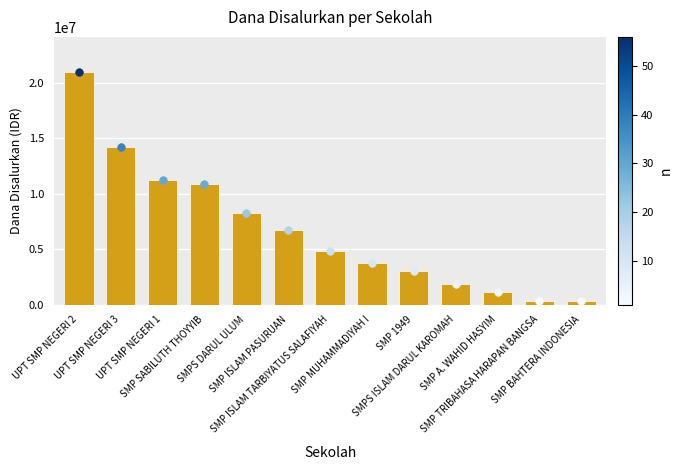

What is the ratio of the value at SMP A. WAHID HASYIM to the value at SMP BAHTERA INDONESIA?

3.0